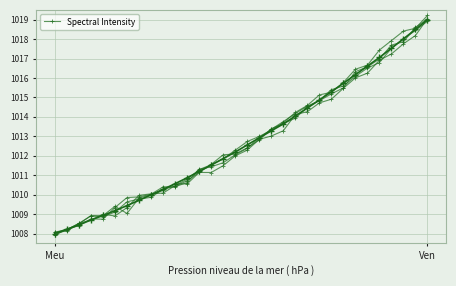

How many points are higher than both their immediate neighbors (excluding endpoints)?

2